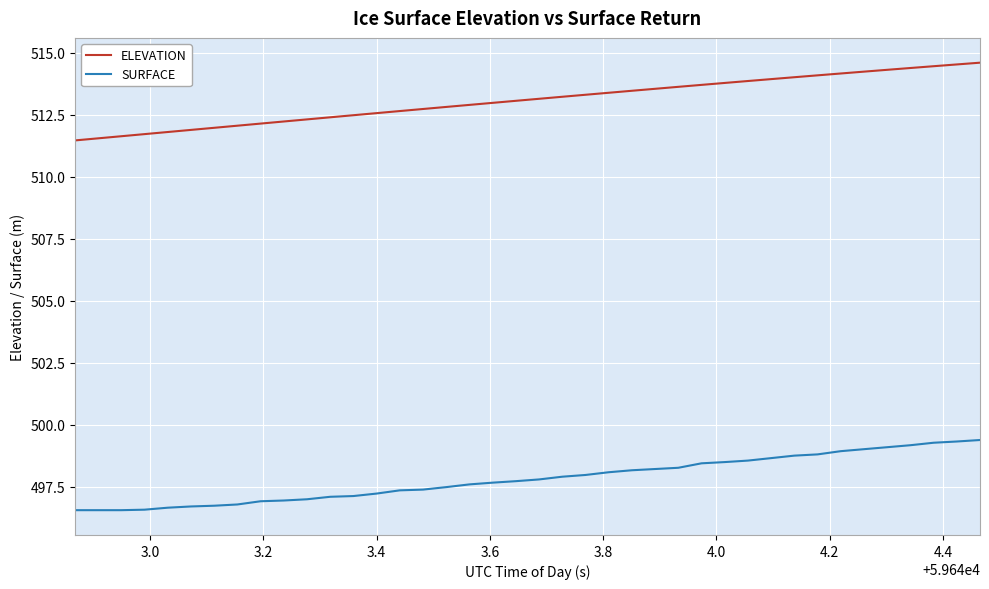

True or false: SURFACE and ELEVATION intersect in this chart.

False